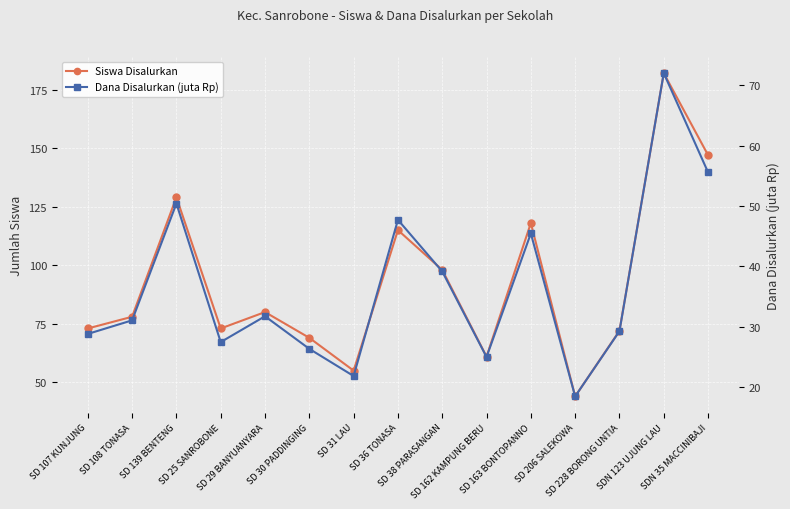

What is the approximate value of Siswa Disalurkan at SD 139 BENTENG?

129.0